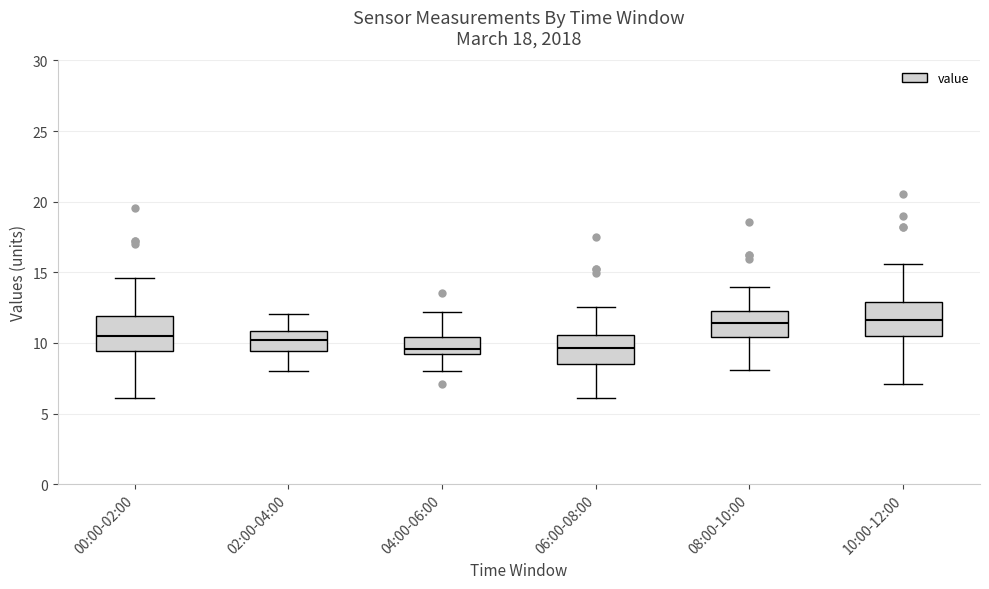

Reading left to right, transcribe this box plot: for each box, give where its median line is, the range the box spans, and where its two whiskers end, as read against the y-axis. The values are not printed on the chart, so give them approximately, as read against the axis.

00:00-02:00: median 10.5, box 9.5 to 12.0, whiskers 6.0 to 14.5
02:00-04:00: median 10.0, box 9.5 to 11.0, whiskers 8.0 to 12.0
04:00-06:00: median 9.5, box 9.0 to 10.5, whiskers 8.0 to 12.0
06:00-08:00: median 9.5, box 8.5 to 10.5, whiskers 6.0 to 12.5
08:00-10:00: median 11.5, box 10.5 to 12.5, whiskers 8.0 to 14.0
10:00-12:00: median 11.5, box 10.5 to 13.0, whiskers 7.0 to 15.5